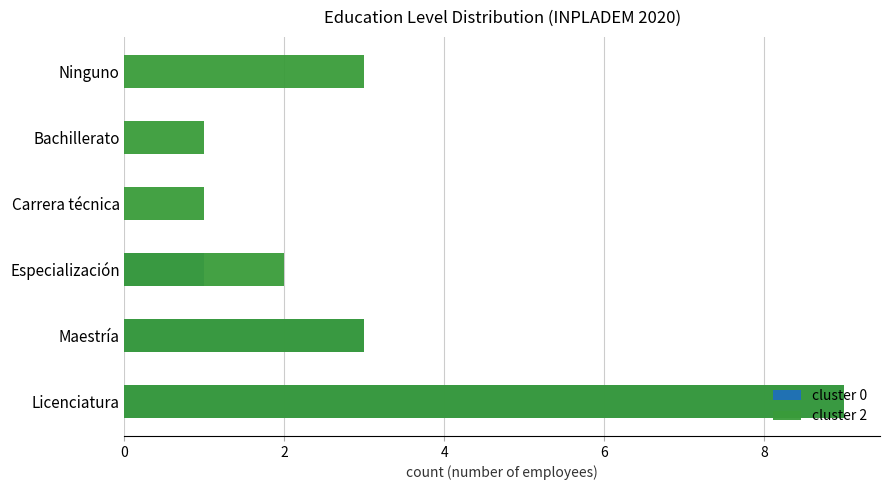

Count the cluster 0 values in the range 0 to 3.

5